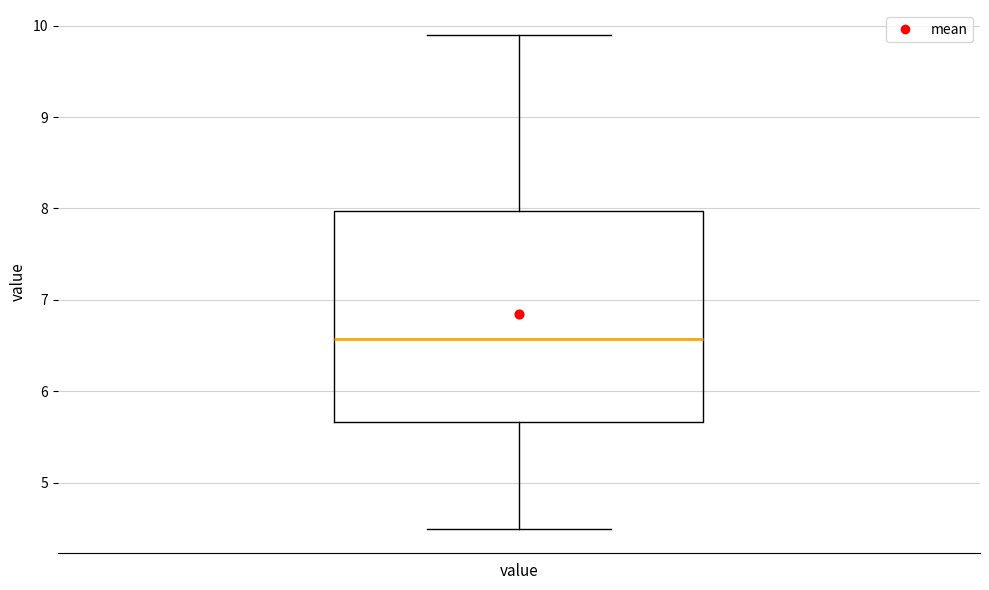

Where does the lower whisker of the box for value end on the y-axis? The values are not printed on the chart, so give them approximately, as read against the axis.

4.5